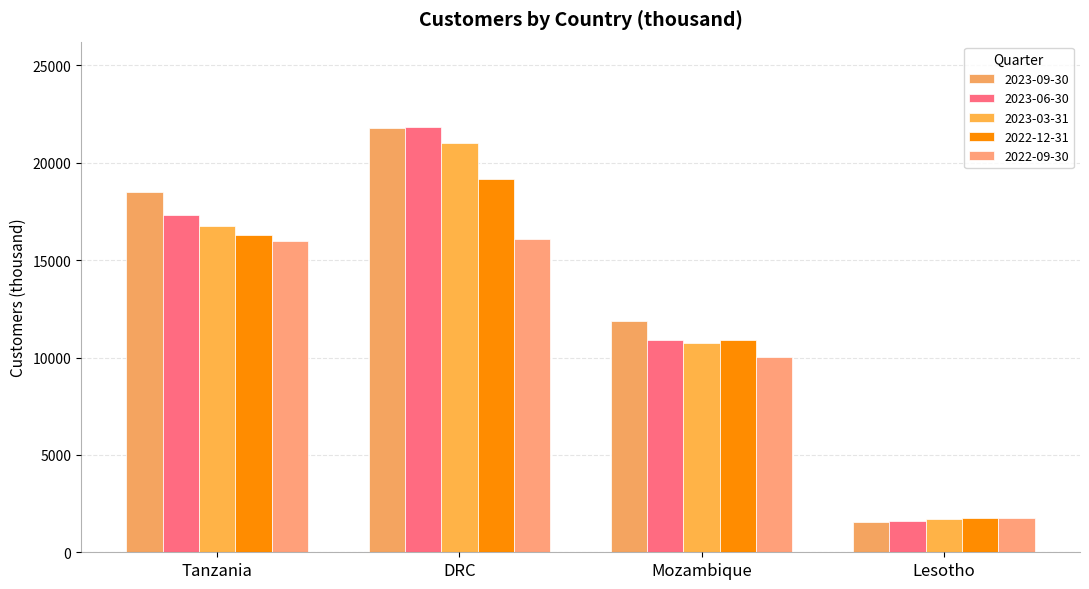

What is the sum of the 2022-09-30 values at Tanzania and Lesotho?

17761